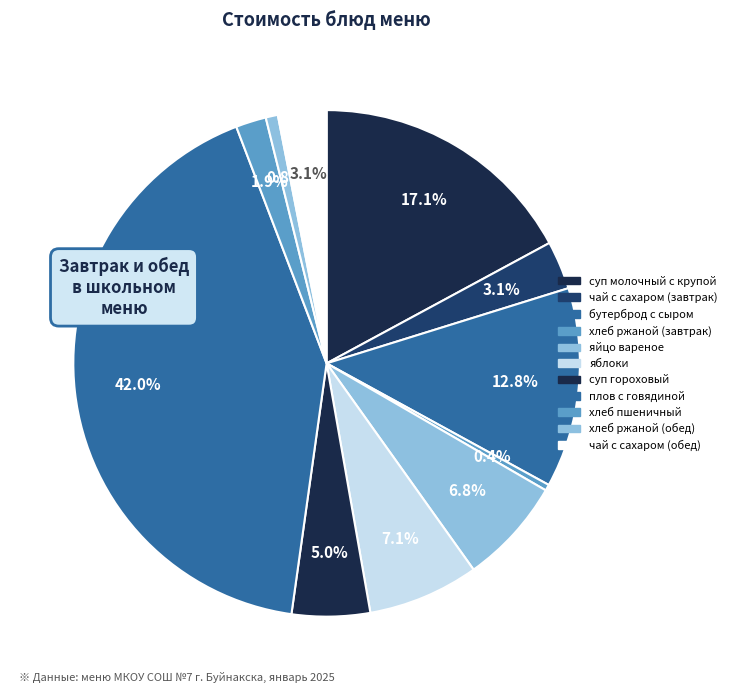

How many segments does this pie chart have?

11